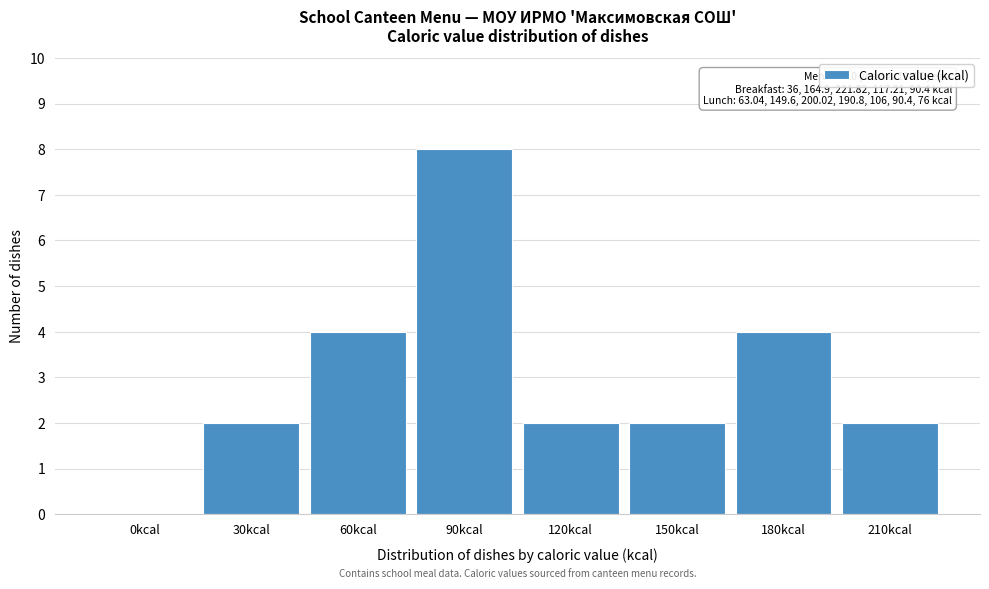

Reading left to right, what are all the values shown in this chart?

0kcal=0	30kcal=2	60kcal=4	90kcal=8	120kcal=2	150kcal=2	180kcal=4	210kcal=2